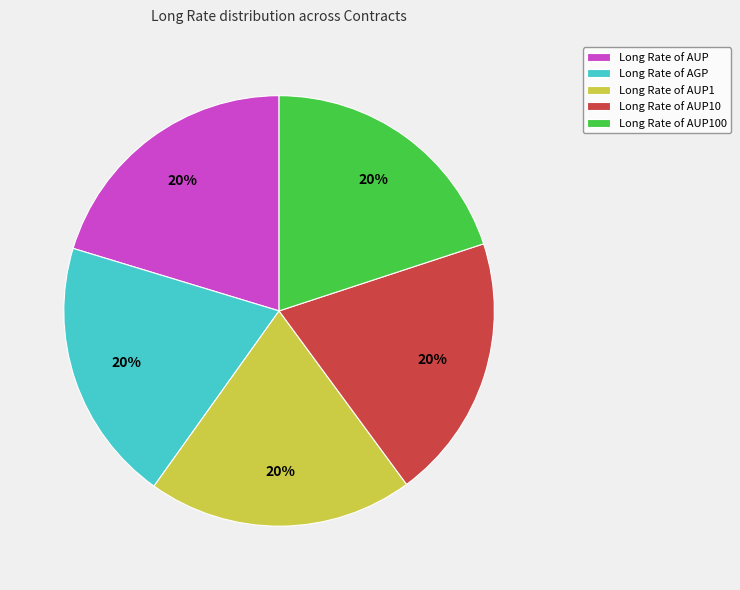

Does Long Rate of AUP10 represent more than half of the total?

No